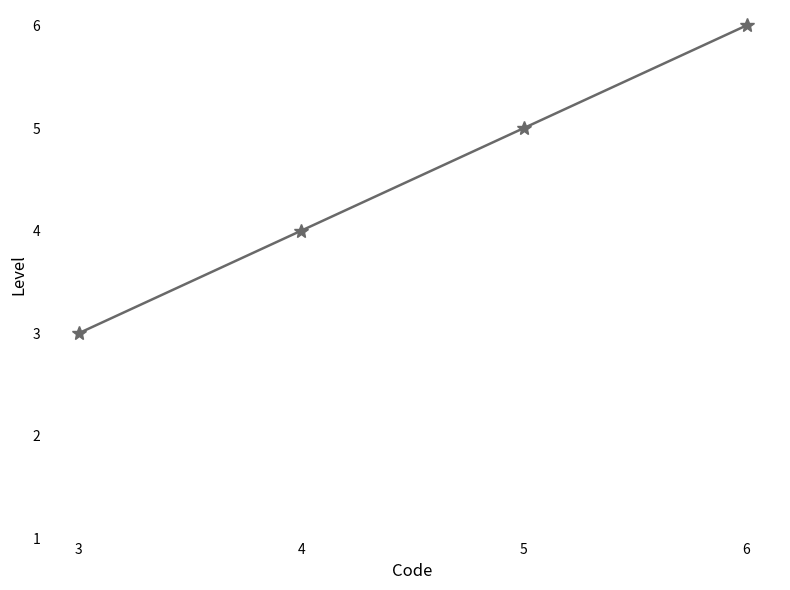

What is the maximum value shown in the chart?

6